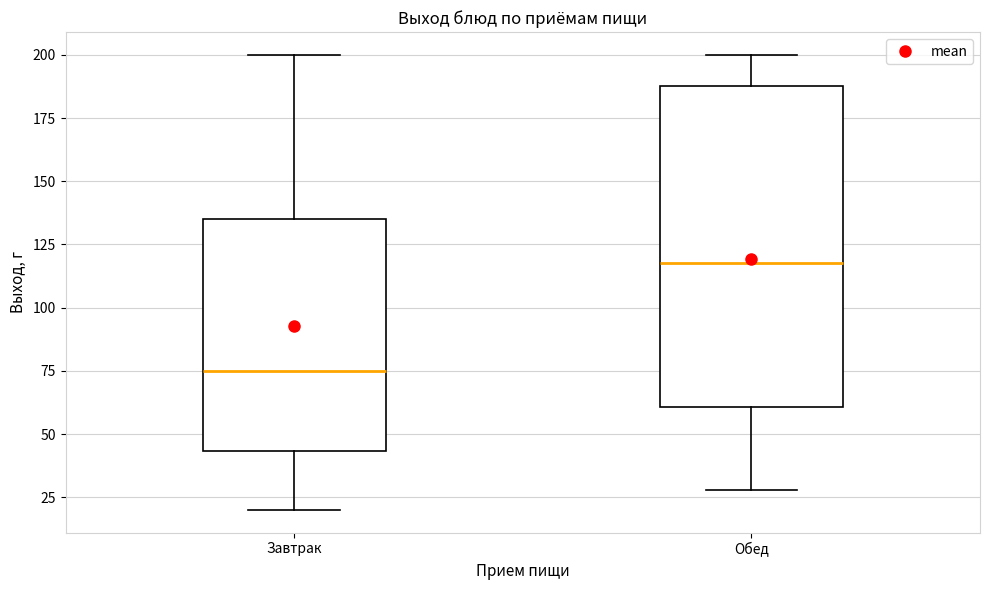

Which box has the lowest median line?

Завтрак